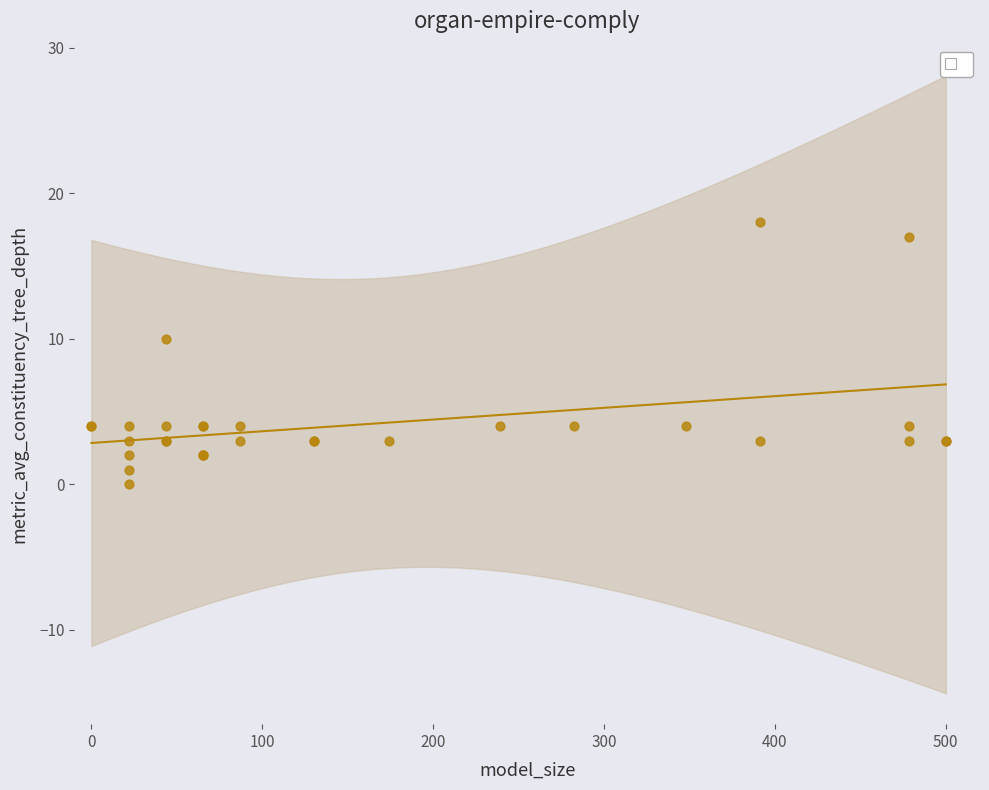

What Y value in the scatter plot is closest to 9?

10